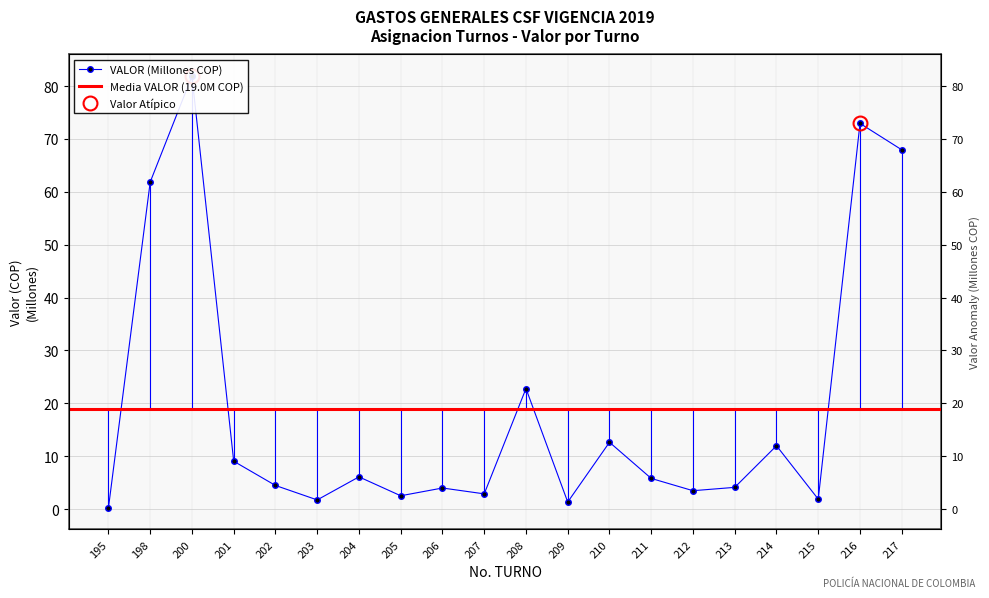

The chart shows a value of 2.1 at 212. True or false?

False